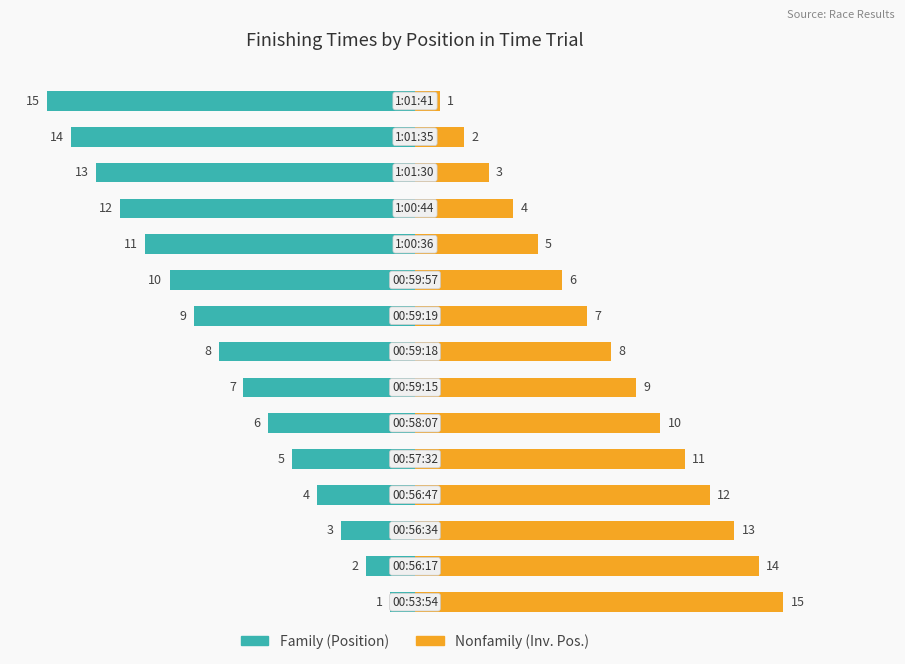

How many groups of bars are there?

15